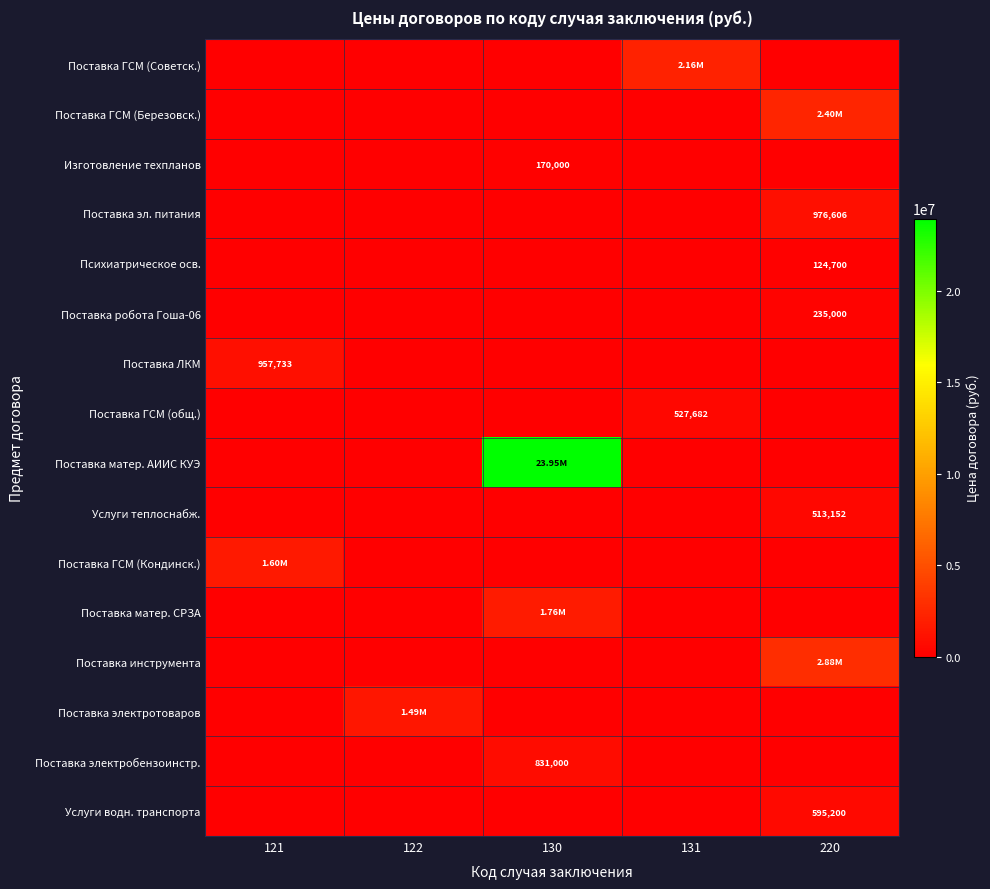

Which series has the widest spread of values?

Поставка матер. АИИС КУЭ